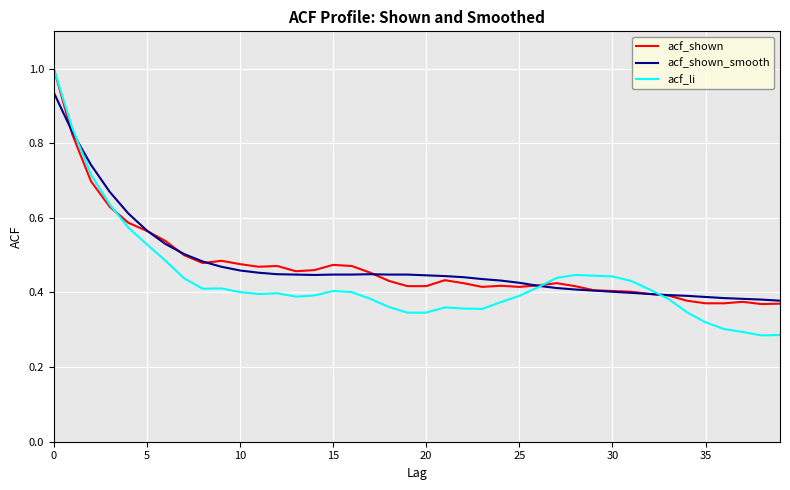

What is the highest value of the acf_shown series?

1.0